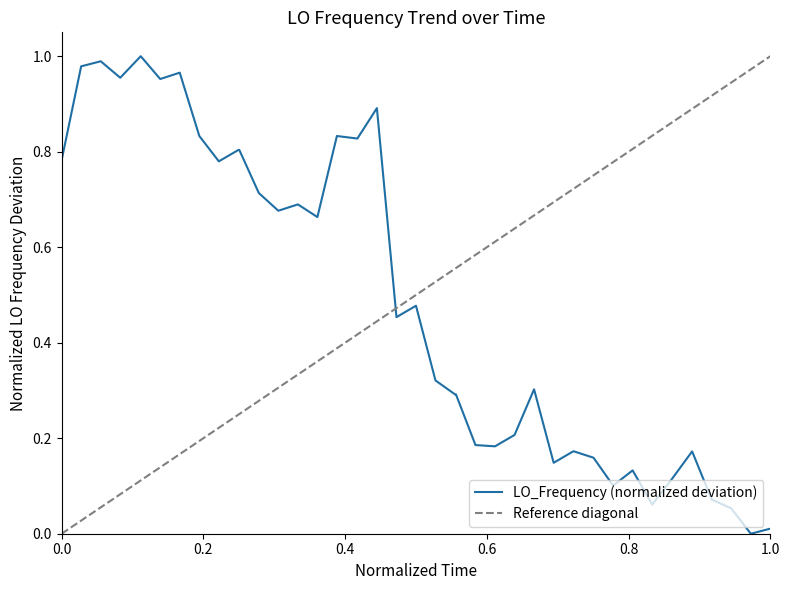

Is this an area chart (filled region under the line)?

No